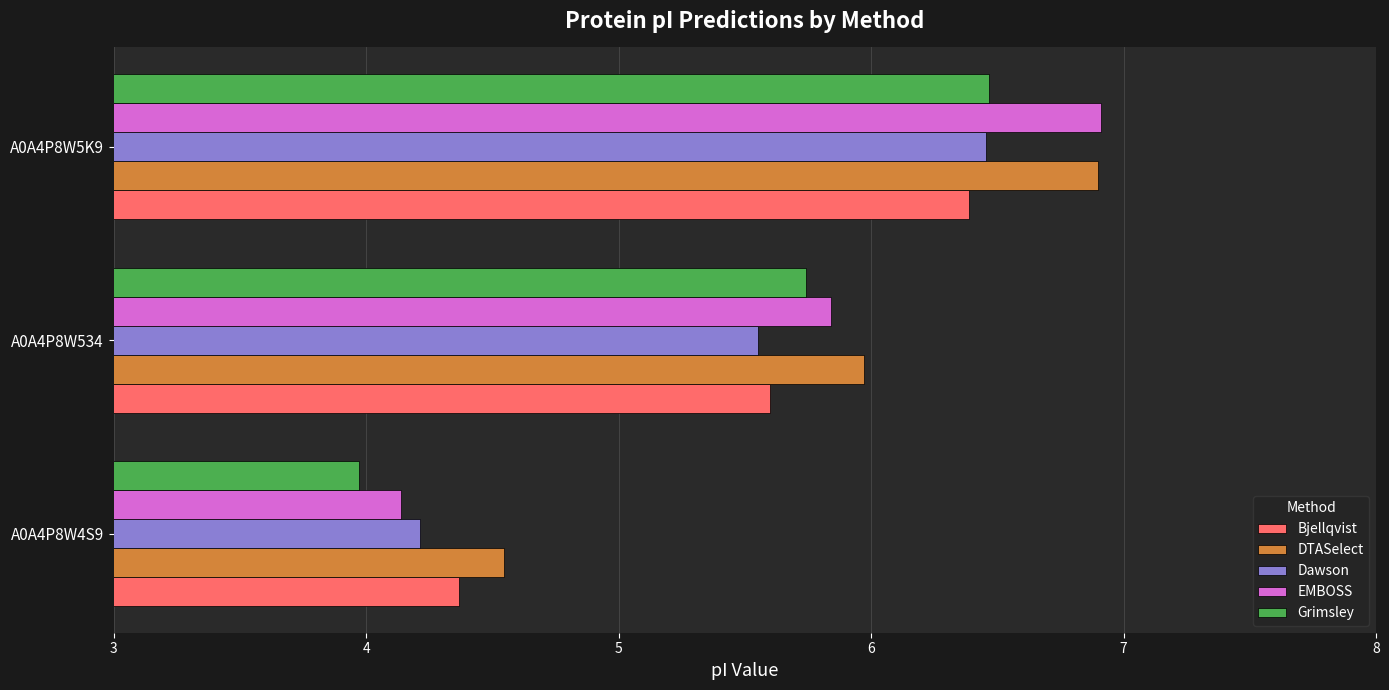

What is the average value of the EMBOSS series?

5.6